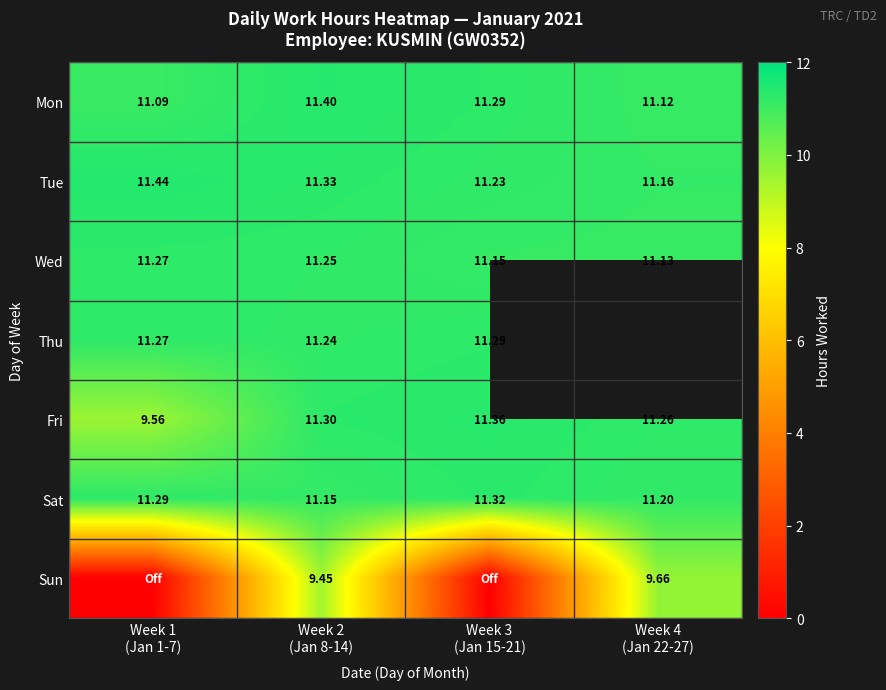

Count the Mon values in the range 11 to 12.

4